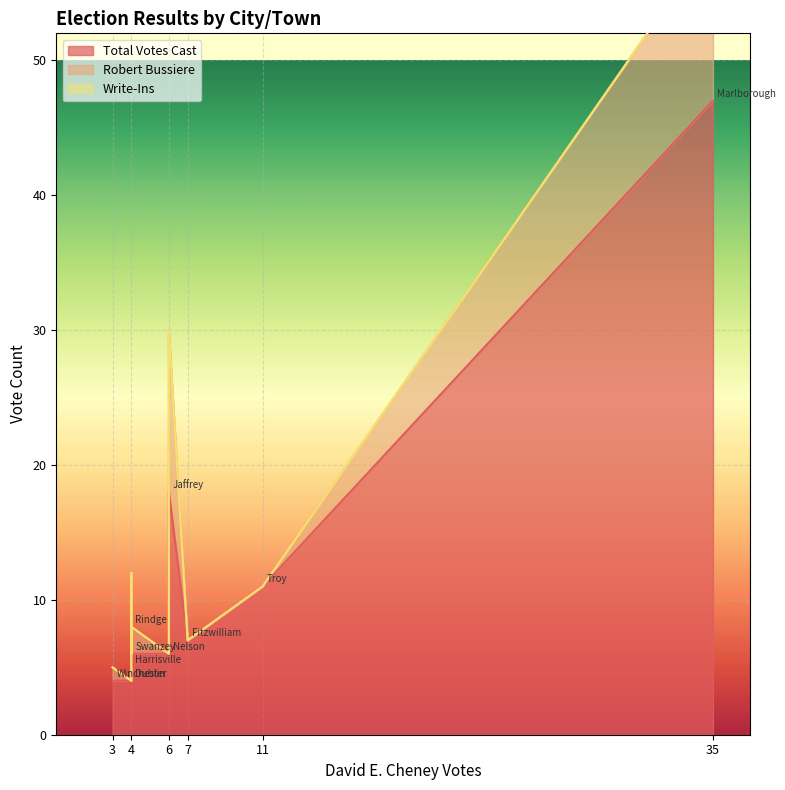

Which series has the largest range (max minus min)?

Total Votes Cast